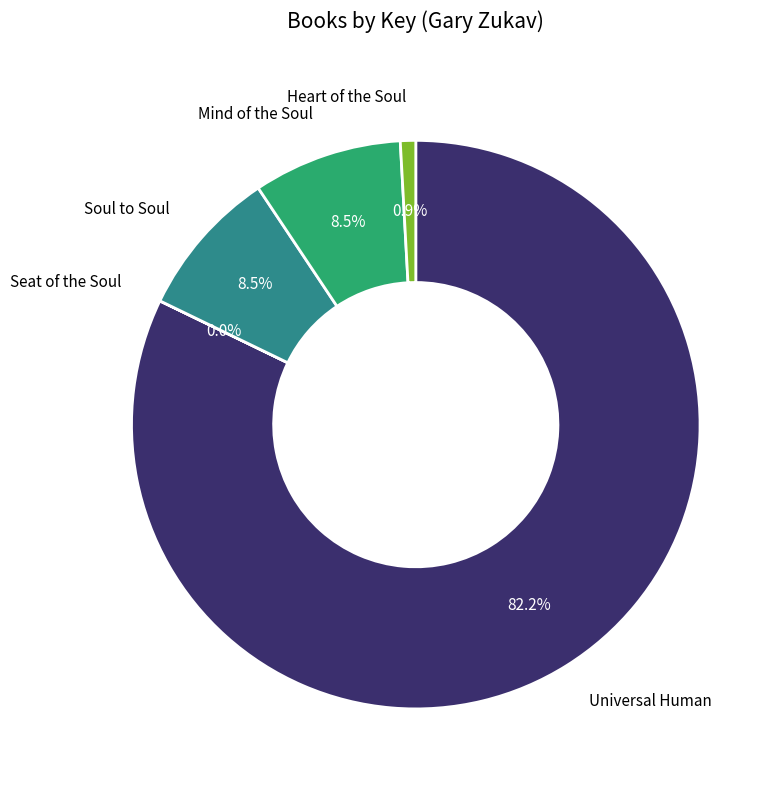

Does any single category account for the majority?

Yes